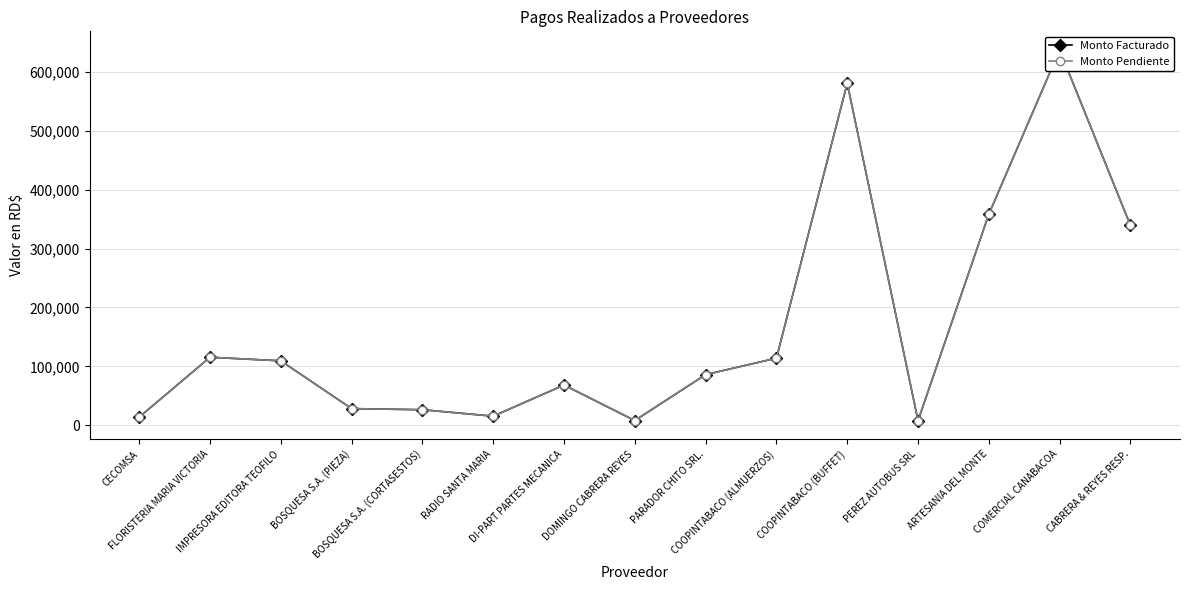

What is the difference between the maximum and minimum values in the Monto Pendiente series?

629015.0